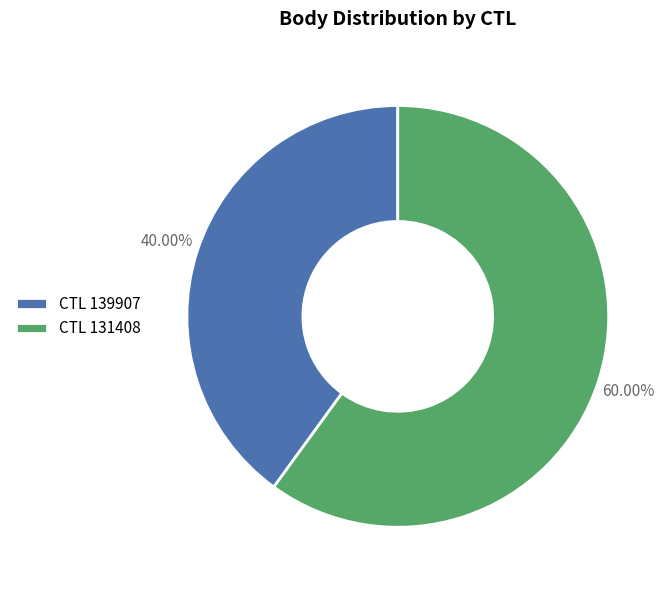

What is the majority slice?

CTL 131408